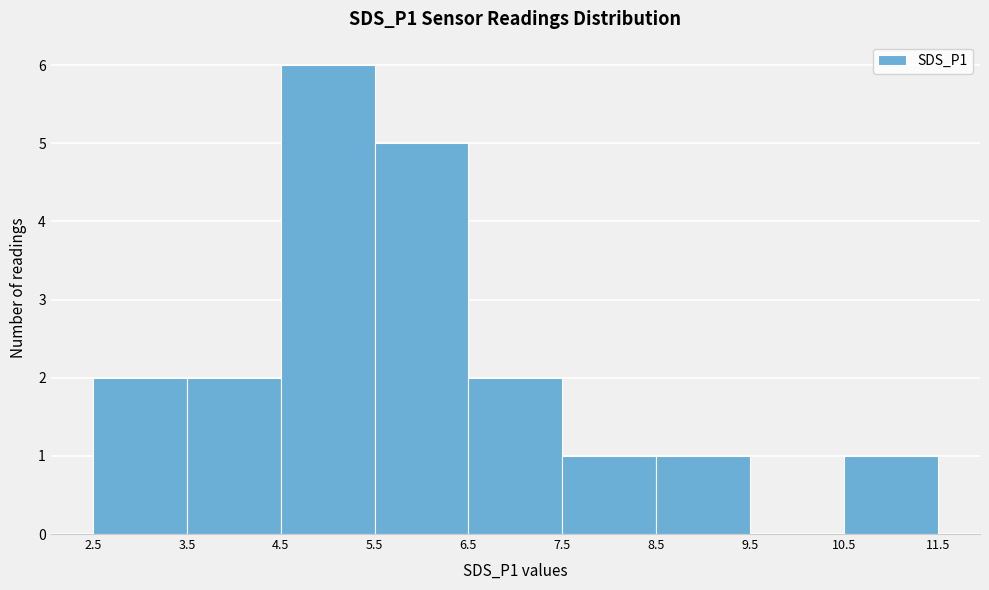

What is the height of the bar covering 5.5 to 6.5 on the x-axis? The values are not printed on the chart, so give them approximately, as read against the axis.

5